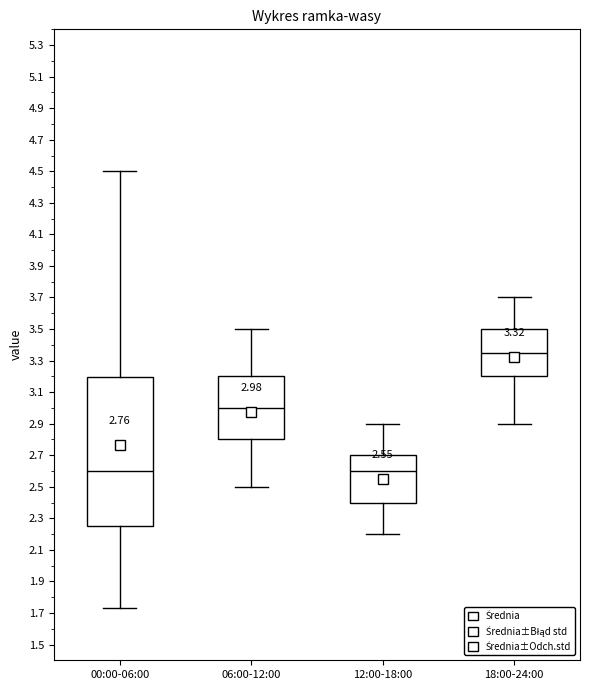

Comparing the boxes themselves (not the whiskers), which one is the tallest?

00:00-06:00